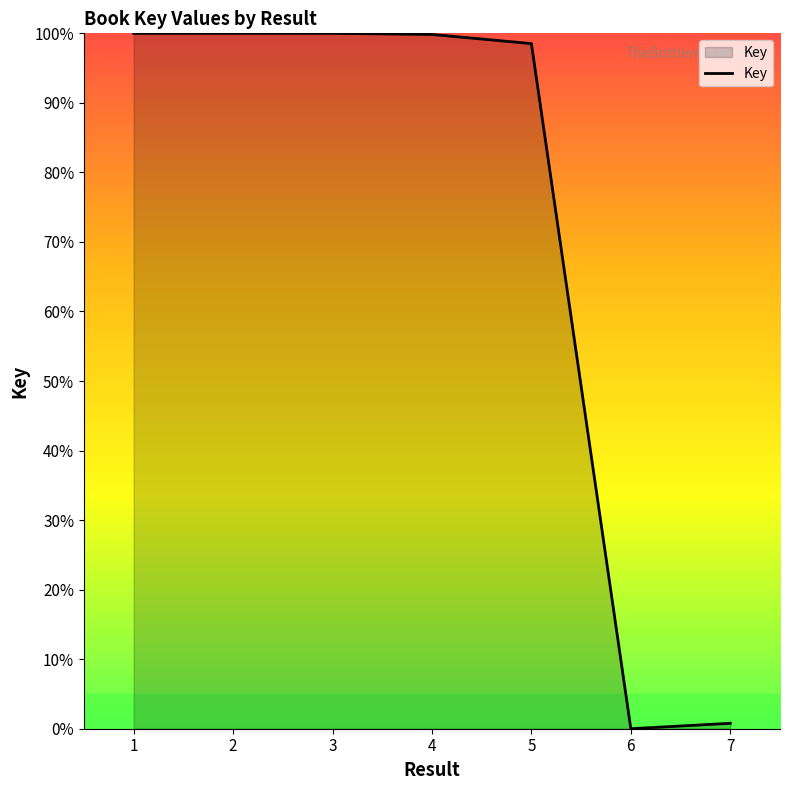

Between 6 and 3, which is larger?

3